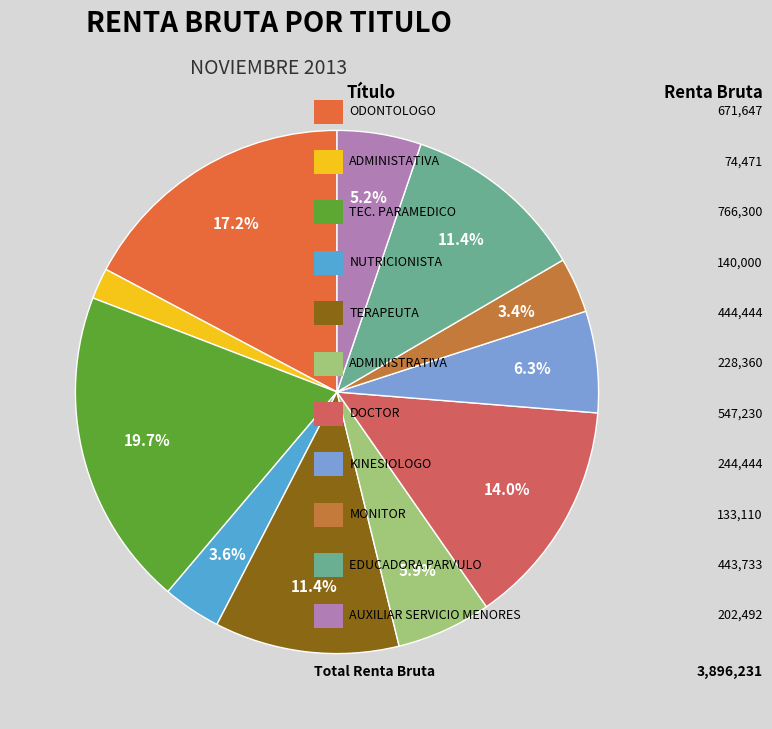

Does any single category account for the majority?

No